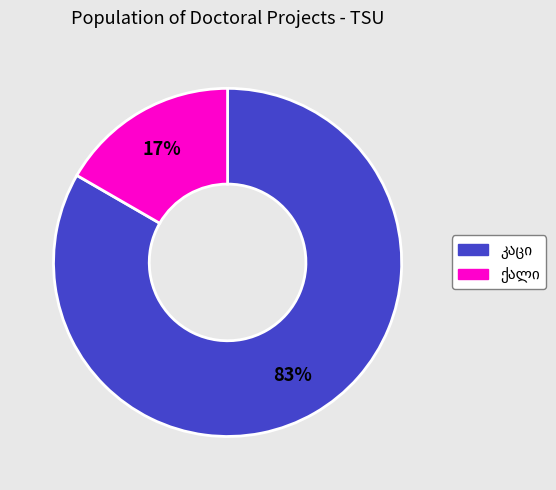

Count the number of slices in the pie.

2